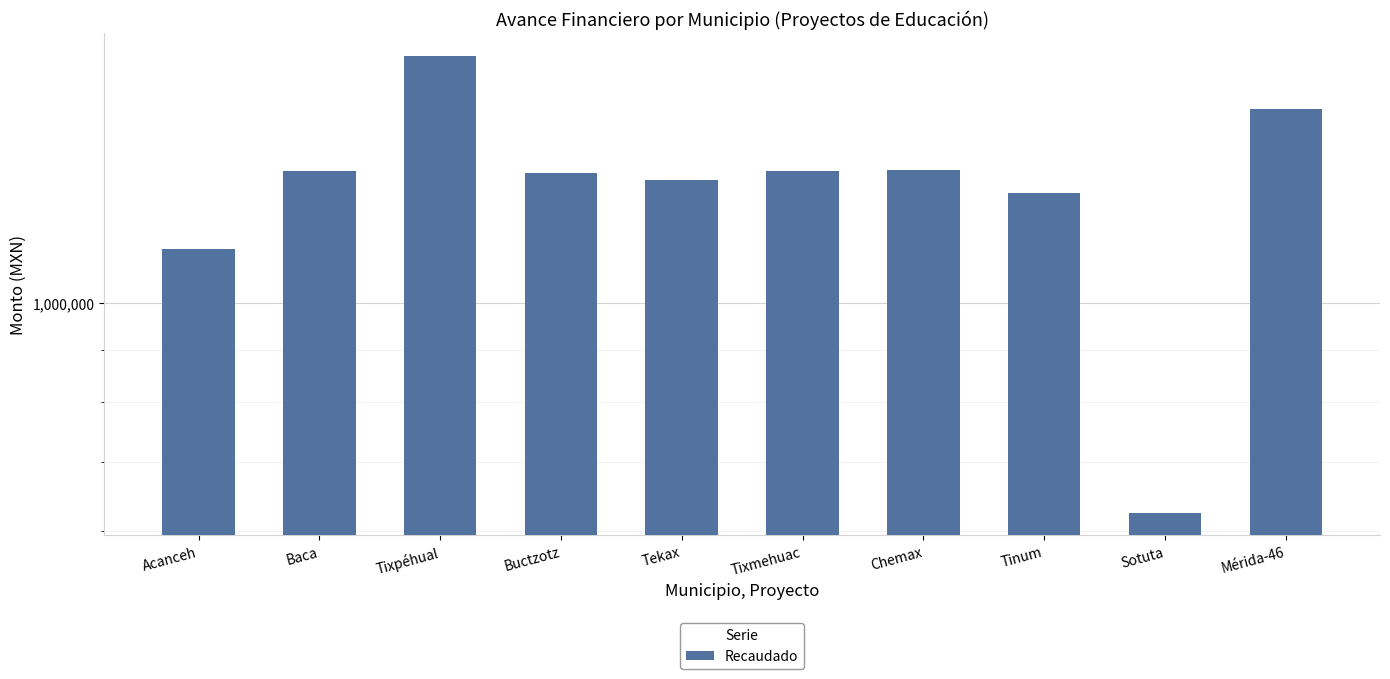

Count the number of values greater than 1344841.

5